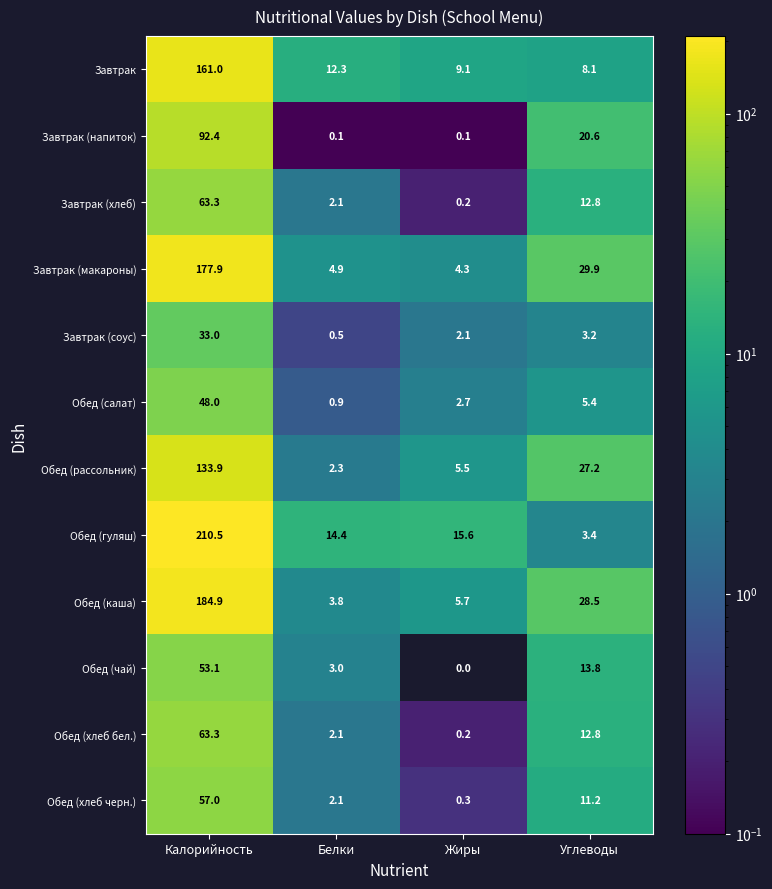

Which series has the largest total across all categories?

Обед (гуляш)